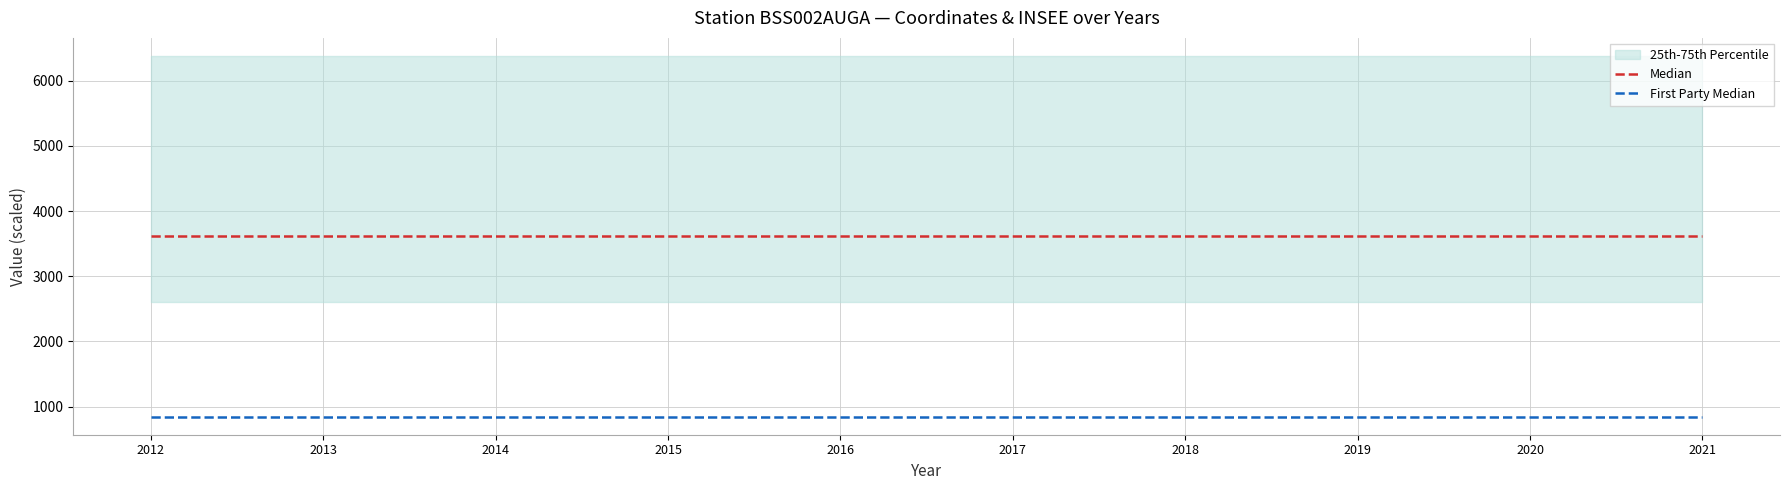

At which category is the sum across all series the highest?

2012